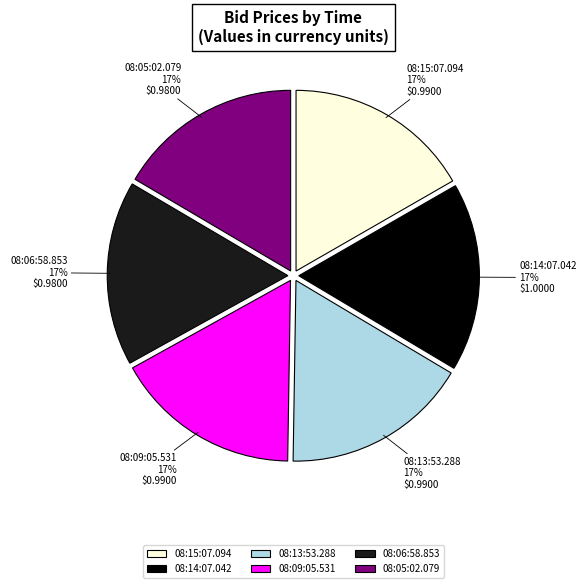

Is the sum of 08:05:02.079 and 08:13:53.288 greater than half?

No